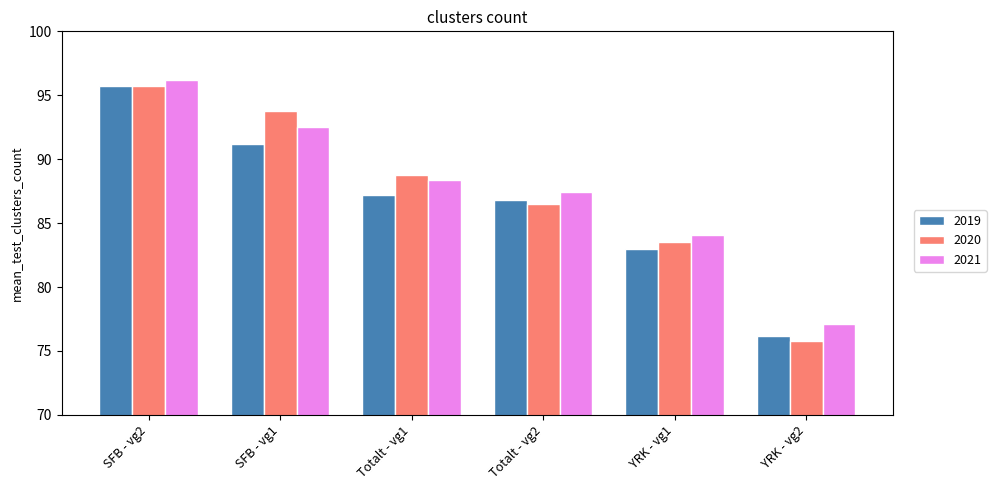

What is the smallest value displayed?

75.8